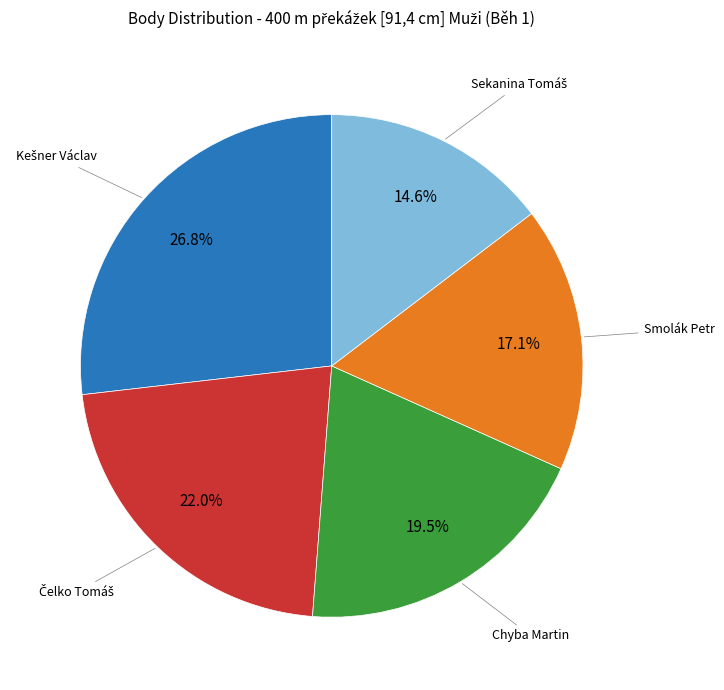

Is there a majority slice in this chart?

No